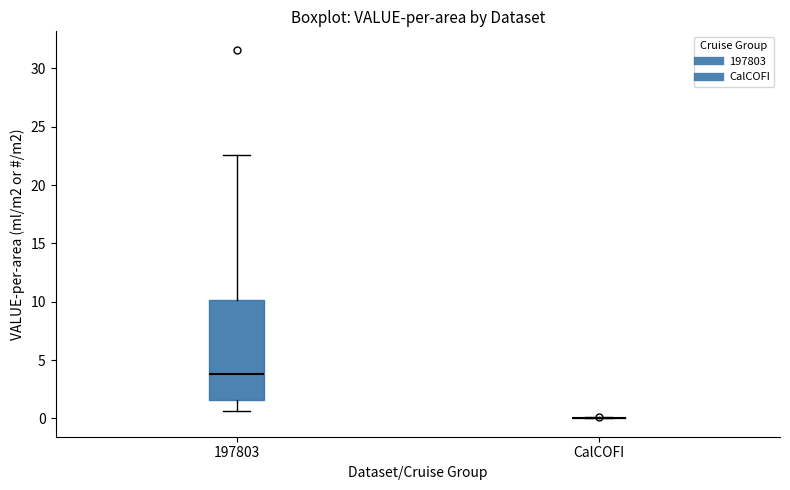

Reading left to right, transcribe this box plot: for each box, give where its median line is, the range the box spans, and where its two whiskers end, as read against the y-axis. The values are not printed on the chart, so give them approximately, as read against the axis.

197803: median 4.0, box 1.5 to 10.0, whiskers 0.5 to 22.5
CalCOFI: box collapsed to a line at 0.0, whiskers 0.0 to 0.0